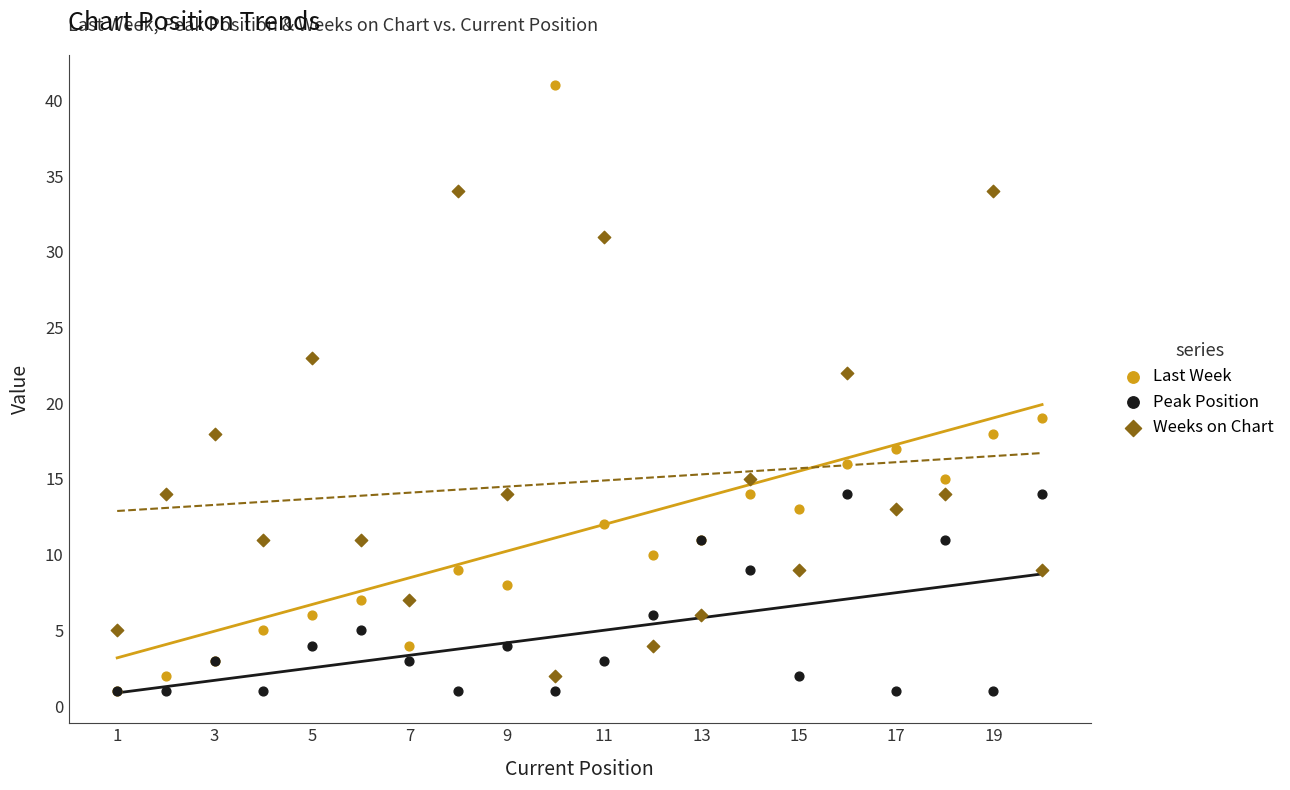

In the Last Week series, what Y value is closest to 21?

19